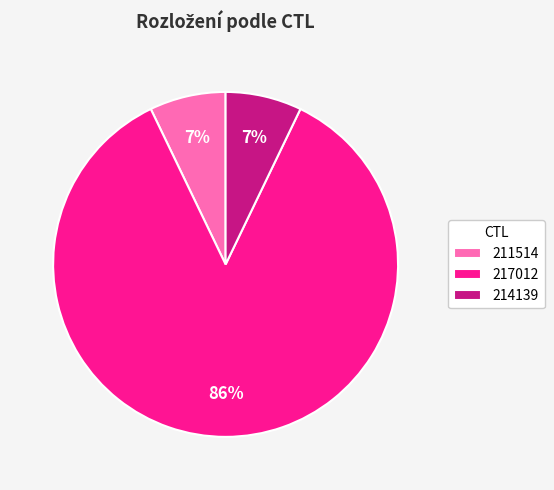

What is the largest slice in the pie chart?

217012